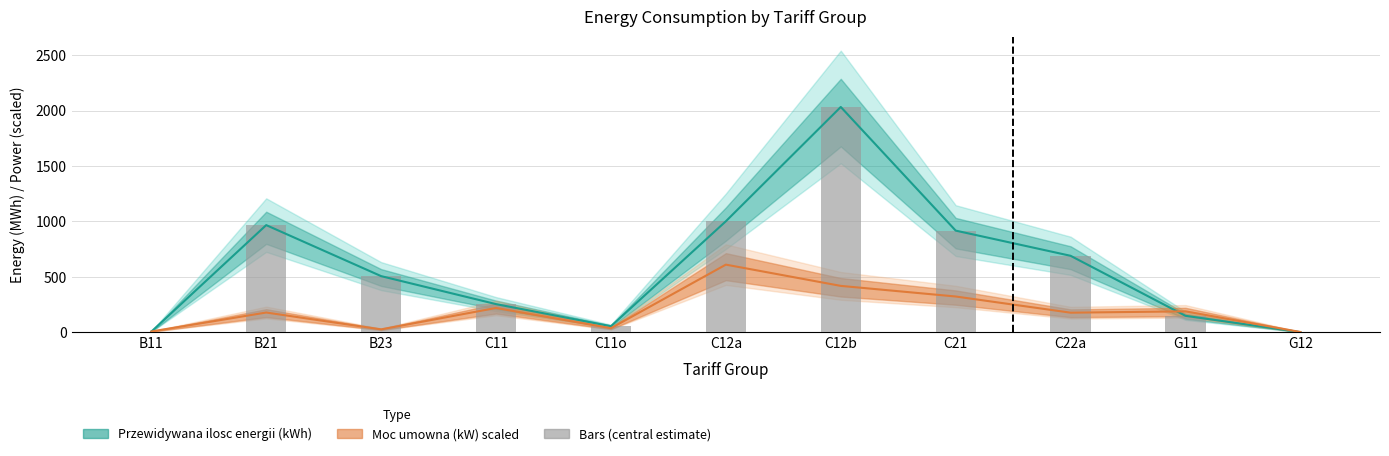

At which category does the chart reach its peak across all series?

C12b